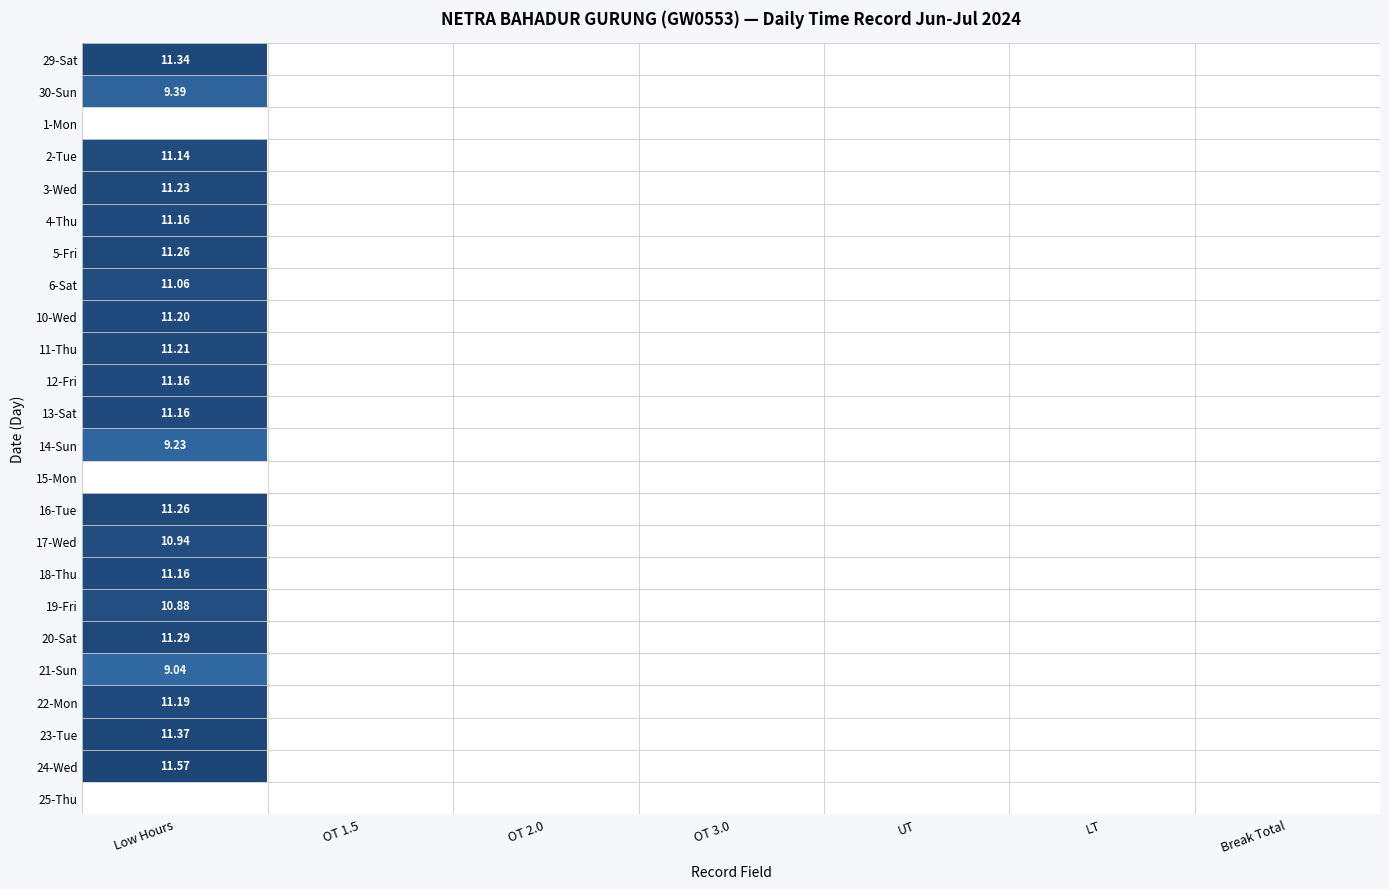

Which has a higher value, OT 2.0 or Break Total?

OT 2.0